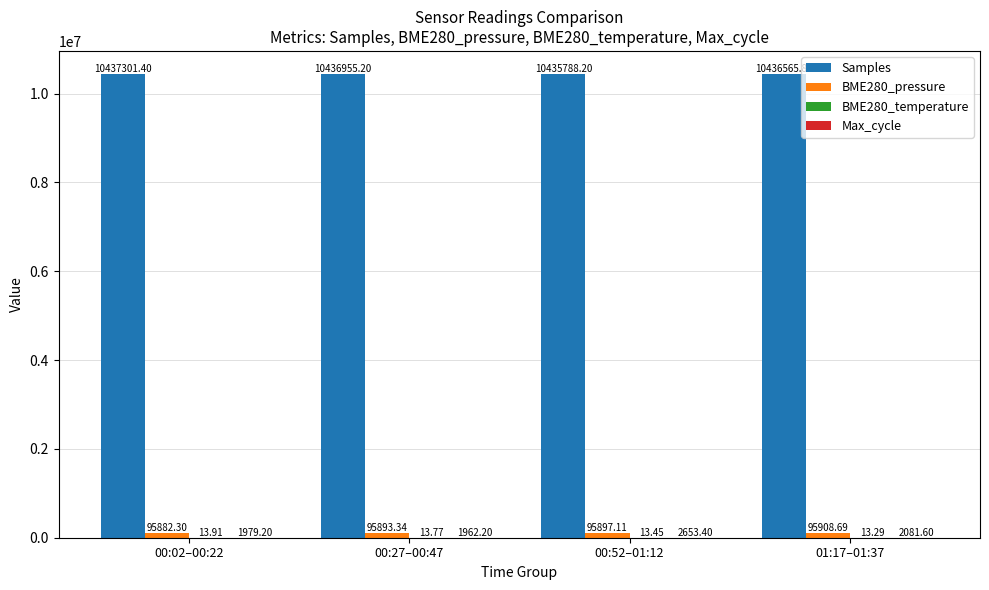

Which series changed the most between 00:02–00:22 and 01:17–01:37?

Samples